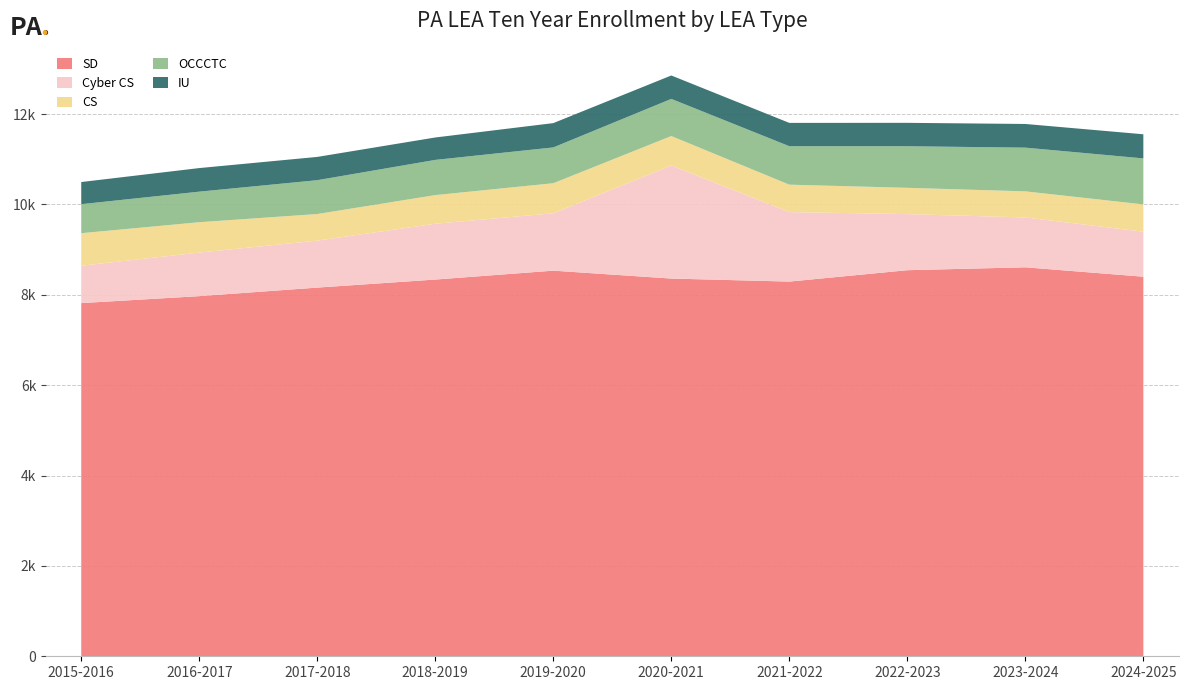

Reading right to left, what are all the values shown in this chart?

SD: 8400	8608	8544	8292	8359	8534	8337	8159	7970	7816
Cyber CS: 996	1103	1241	1538	2503	1270	1235	1039	964	827
CS: 604	578	582	607	651	665	634	589	672	720
OCCCTC: 1018	967	920	851	822	792	779	749	676	642
IU: 534	524	518	516	518	538	496	515	522	490